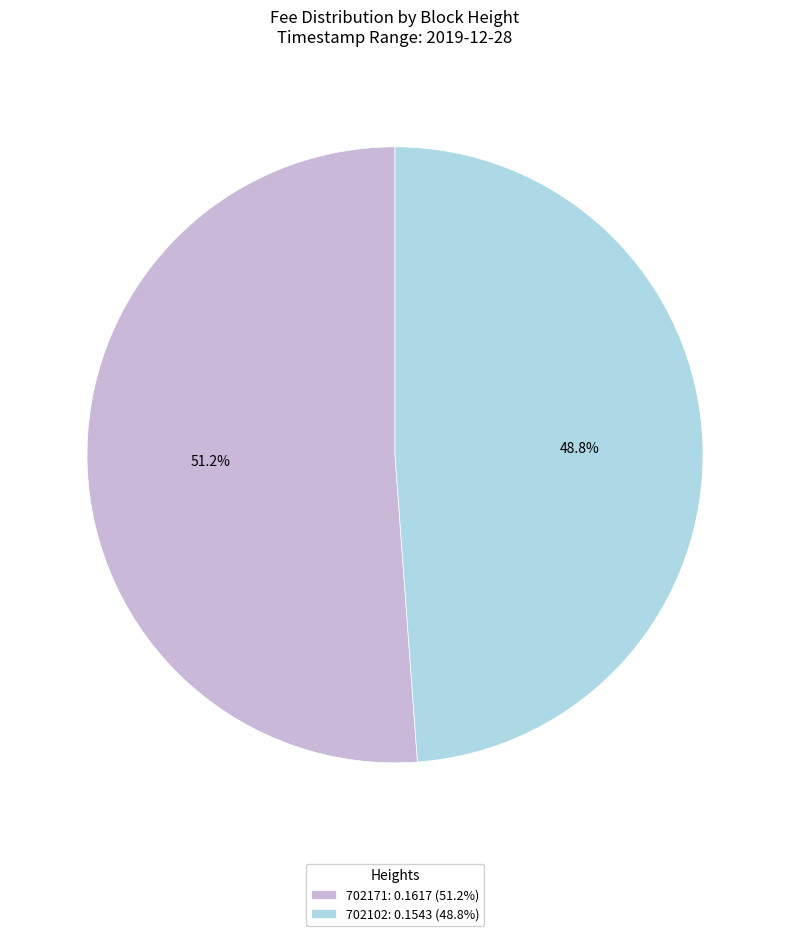

Which slice represents more than half of the pie?

702171